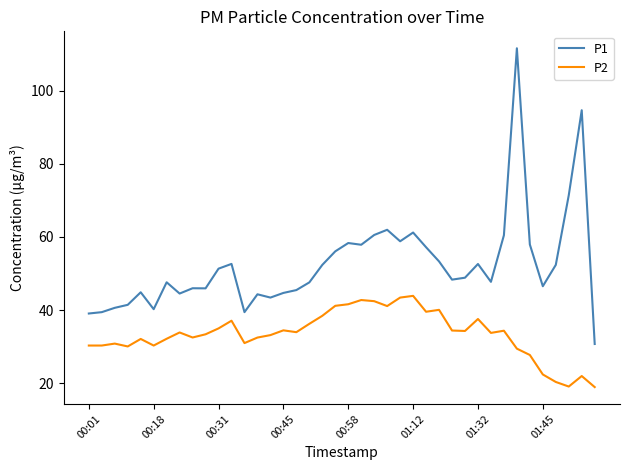

Which series has the largest range (max minus min)?

P1